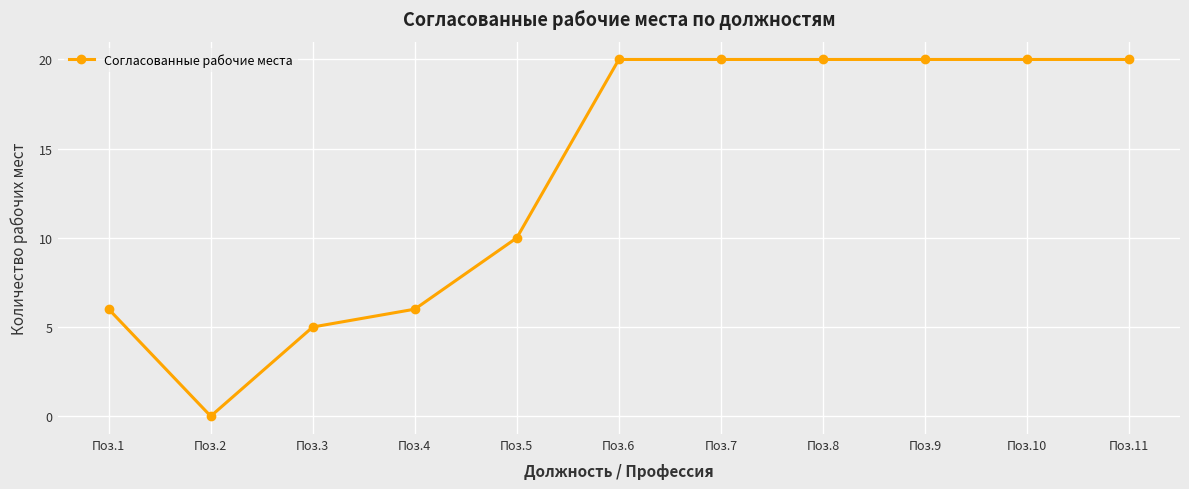

What is the value of the 5th point from the left?

10